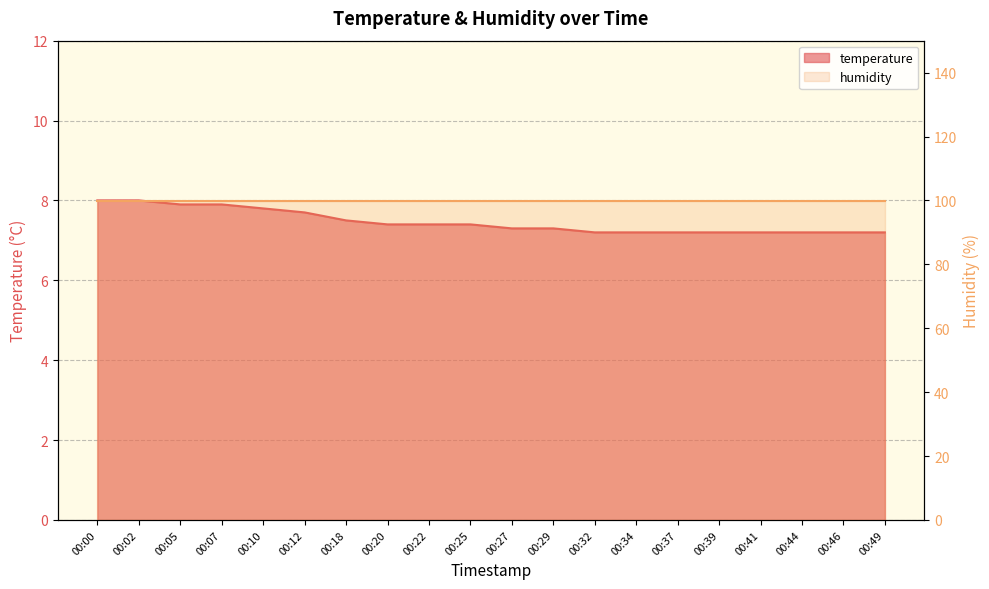

What is the smallest value displayed?

7.2